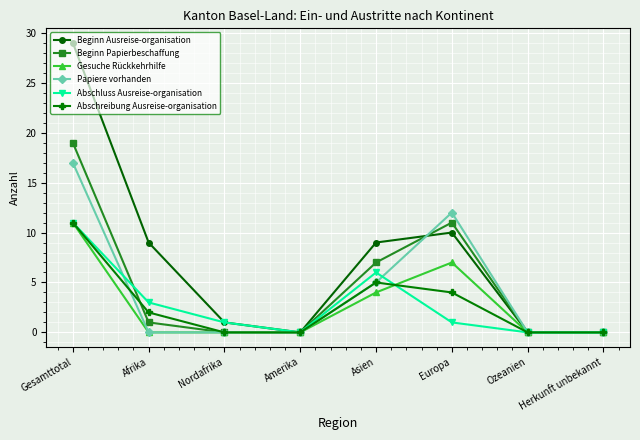

Reading left to right, extract all data points from this chart.

Beginn Ausreise-organisation: Gesamttotal=29	Afrika=9	Nordafrika=1	Amerika=0	Asien=9	Europa=10	Ozeanien=0	Herkunft unbekannt=0
Beginn Papierbeschaffung: Gesamttotal=19	Afrika=1	Nordafrika=0	Amerika=0	Asien=7	Europa=11	Ozeanien=0	Herkunft unbekannt=0
Gesuche Rückkehrhilfe: Gesamttotal=11	Afrika=0	Nordafrika=0	Amerika=0	Asien=4	Europa=7	Ozeanien=0	Herkunft unbekannt=0
Papiere vorhanden: Gesamttotal=17	Afrika=0	Nordafrika=0	Amerika=0	Asien=5	Europa=12	Ozeanien=0	Herkunft unbekannt=0
Abschluss Ausreise-organisation: Gesamttotal=11	Afrika=3	Nordafrika=1	Amerika=0	Asien=6	Europa=1	Ozeanien=0	Herkunft unbekannt=0
Abschreibung Ausreise-organisation: Gesamttotal=11	Afrika=2	Nordafrika=0	Amerika=0	Asien=5	Europa=4	Ozeanien=0	Herkunft unbekannt=0